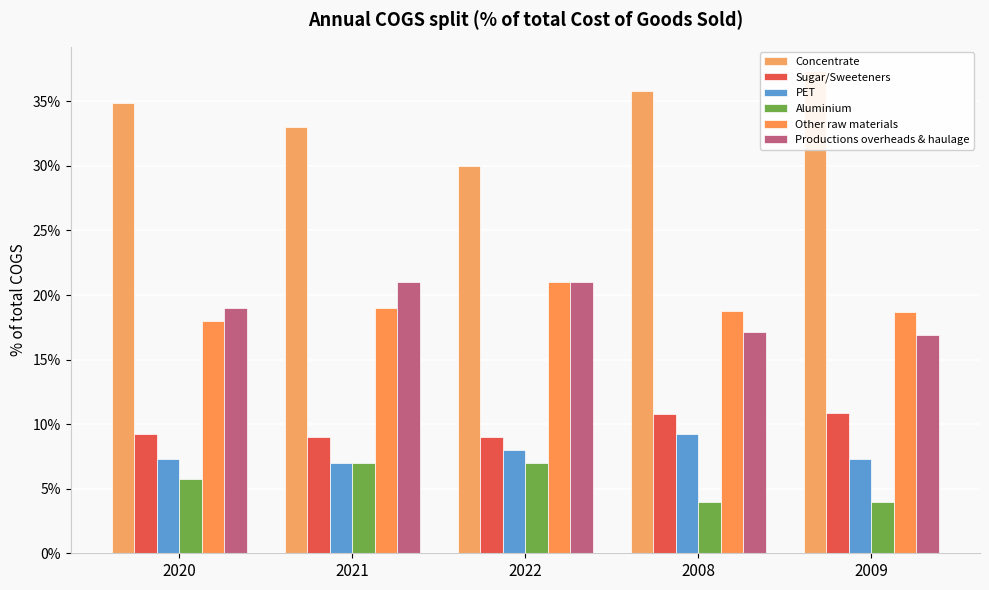

What is the label of the 4th bar from the left?

2008